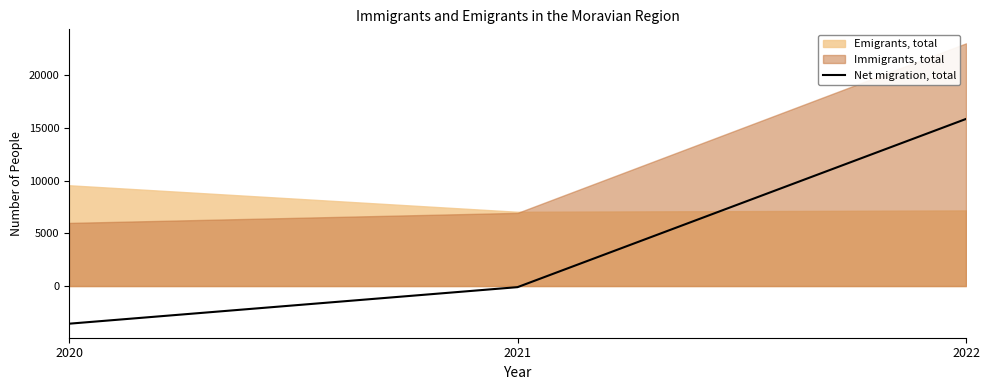

What is the difference between the maximum and minimum values?

19402